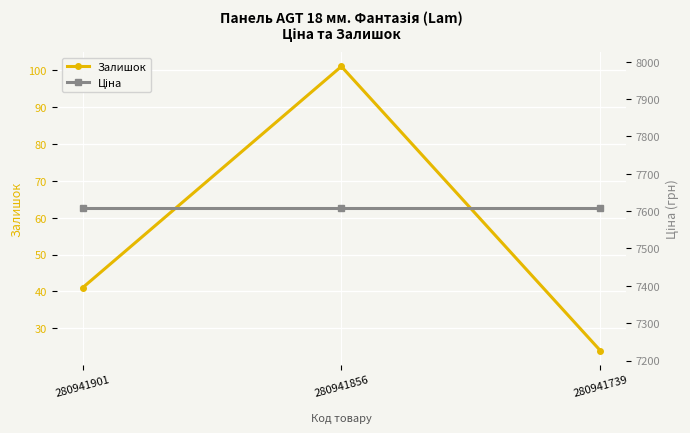

Between 280941856 and 280941739, which series saw the biggest shift?

Залишок